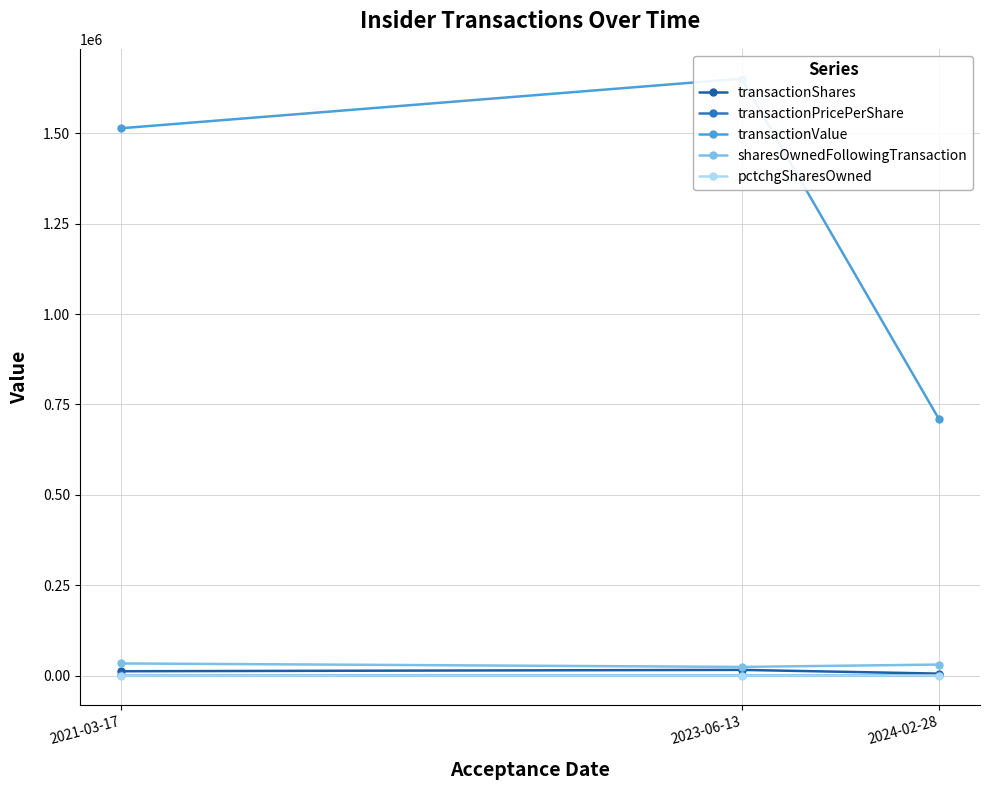

Is the value of sharesOwnedFollowingTransaction at 2021-03-17 greater than the value of transactionPricePerShare at 2021-03-17?

Yes